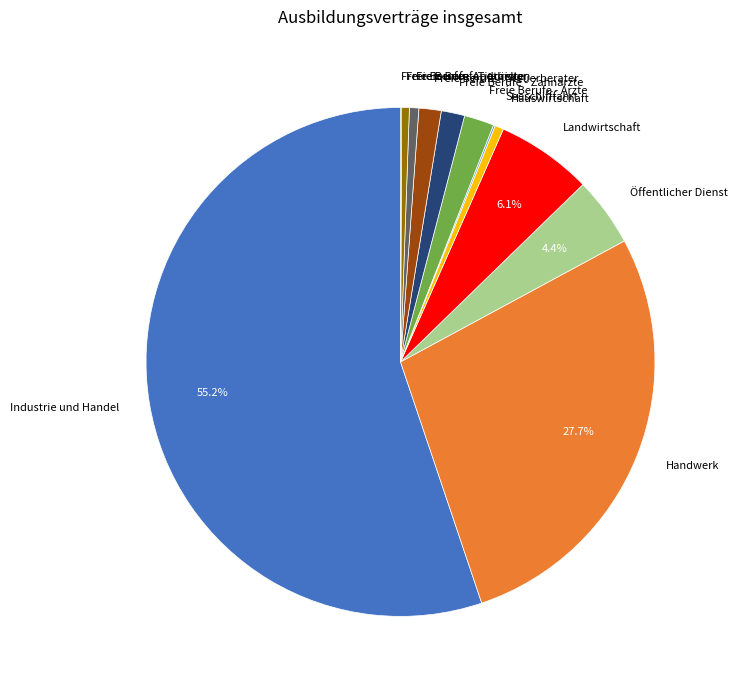

What is the ratio of the value at Freie Berufe - Zahnärzte to the value at Freie Berufe - Juristen?

2.5